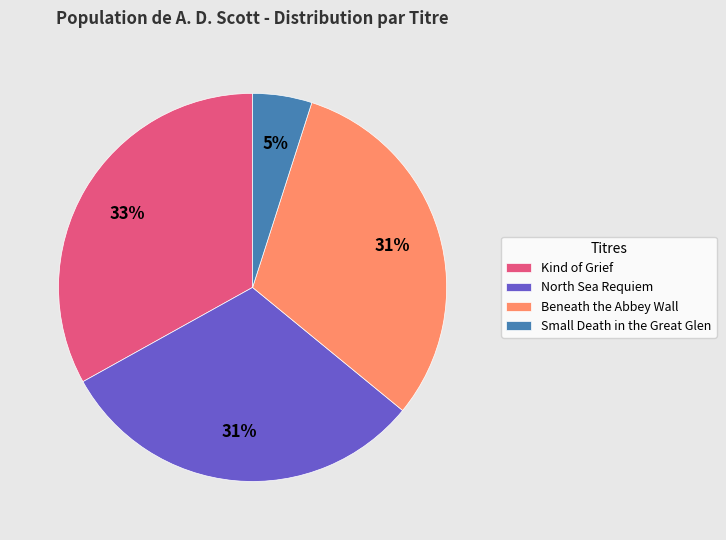

Do North Sea Requiem and Small Death in the Great Glen together represent more than half of the pie?

No